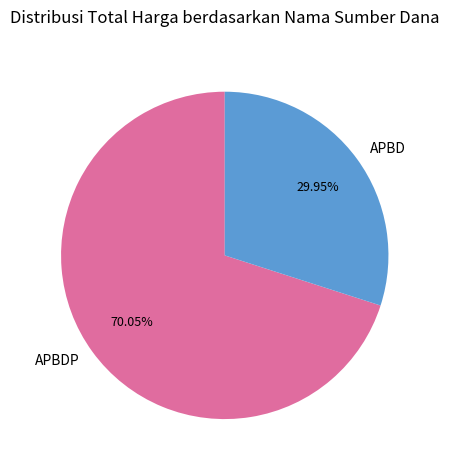

Does APBD represent more than half of the total?

No